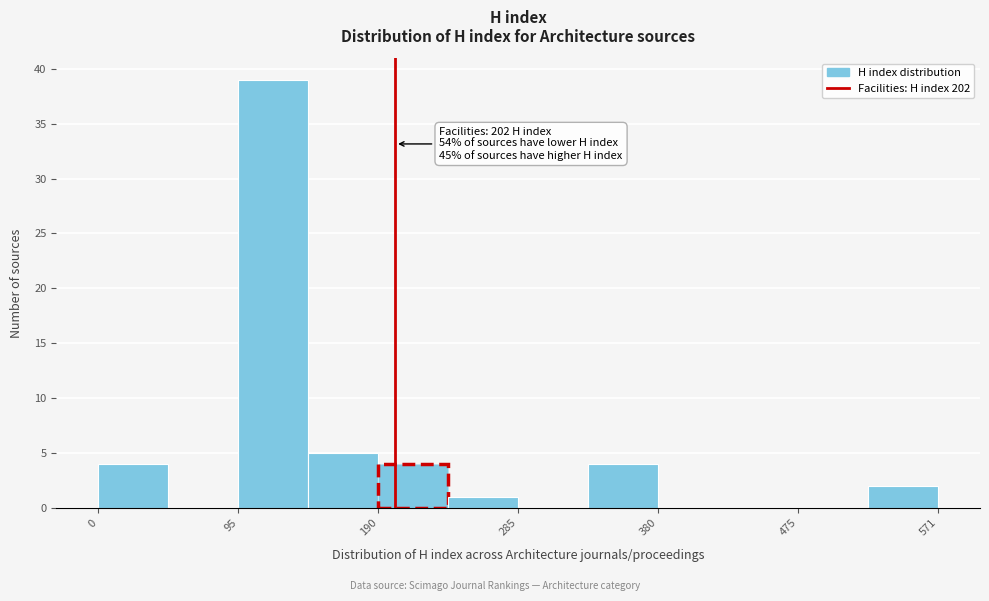

Over which range of the x-axis is the bar tallest?

100 to 140